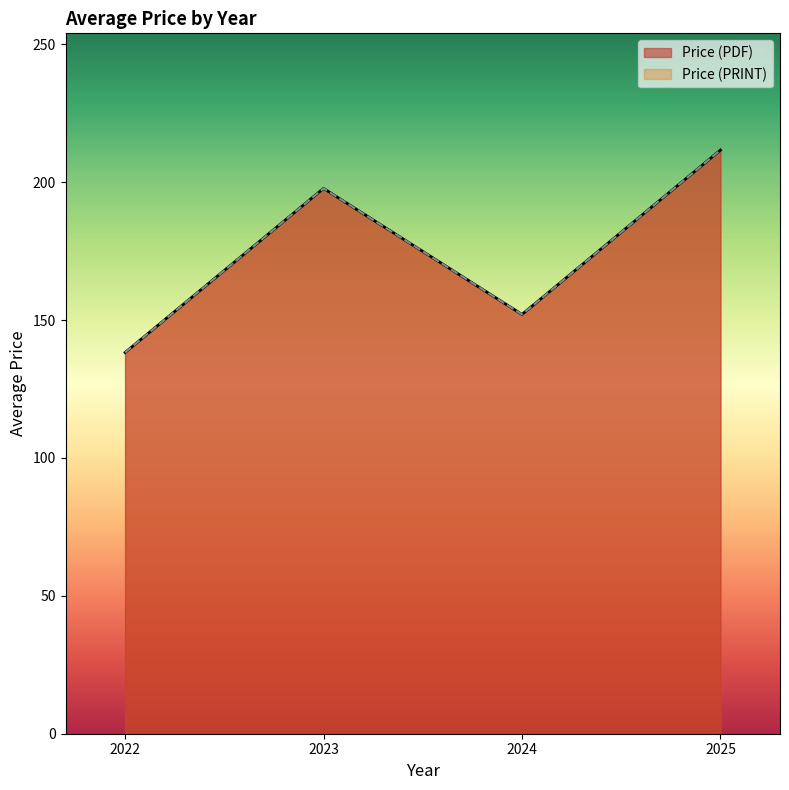

Does the chart display data point markers on the line(s)?

No